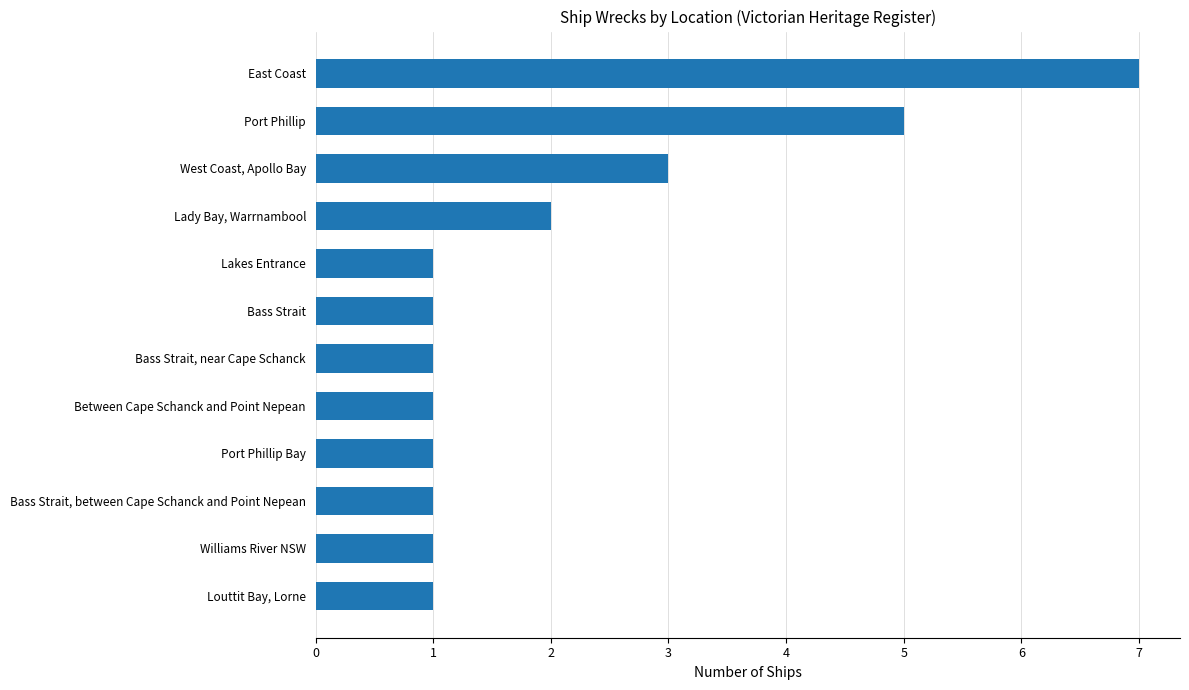

Count the number of data series in this chart.

1